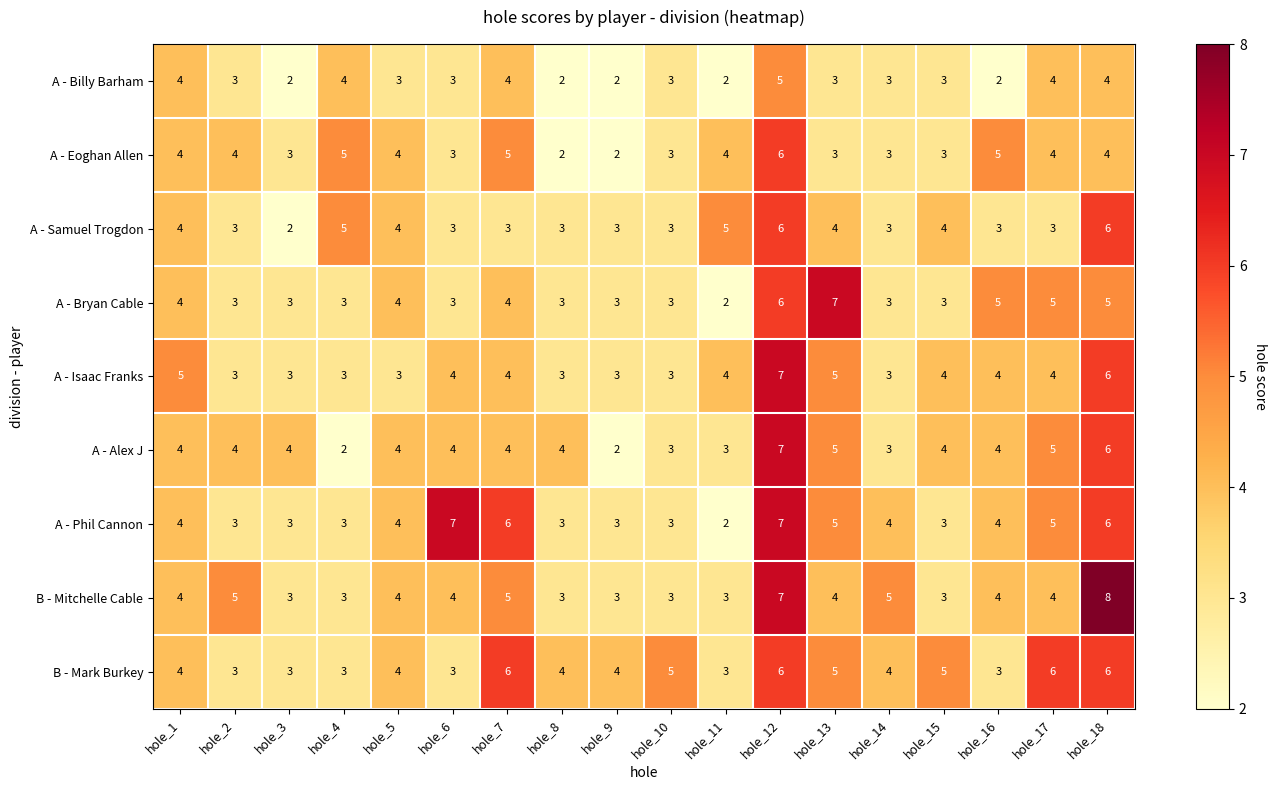

True or false: A - Phil Cannon has a value of 4 at hole_1.

True